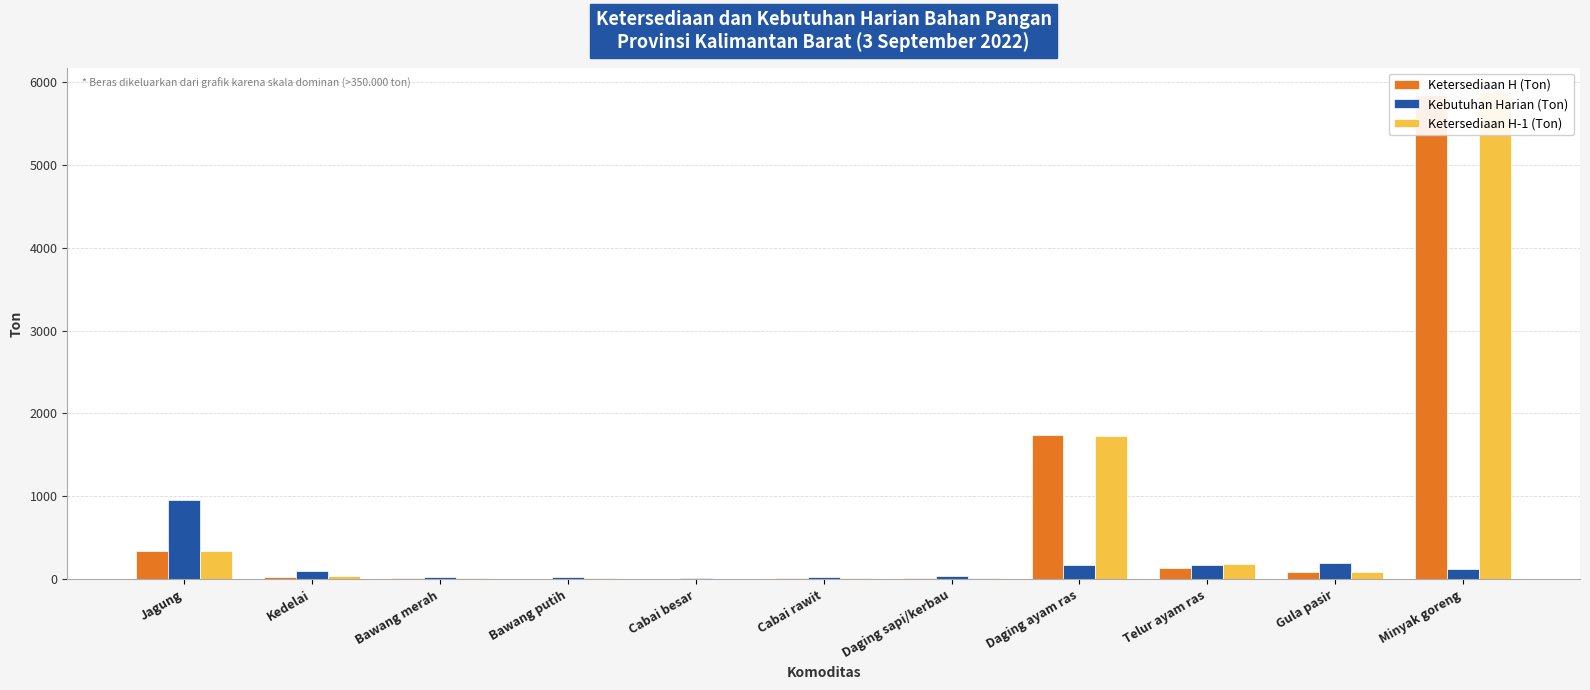

What are all the series names shown in the legend?

Ketersediaan H (Ton), Kebutuhan Harian (Ton), Ketersediaan H-1 (Ton)